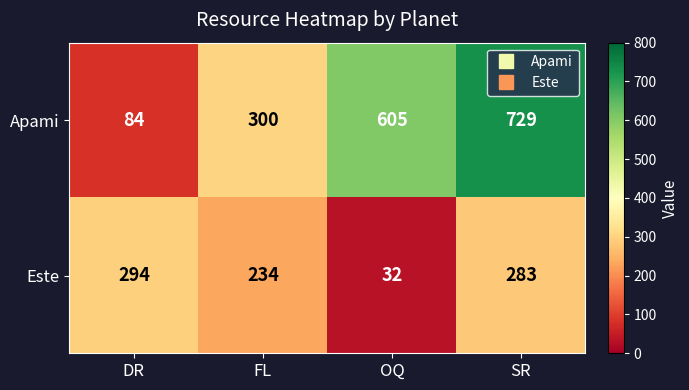

Between OQ and SR, which series saw the biggest shift?

Este